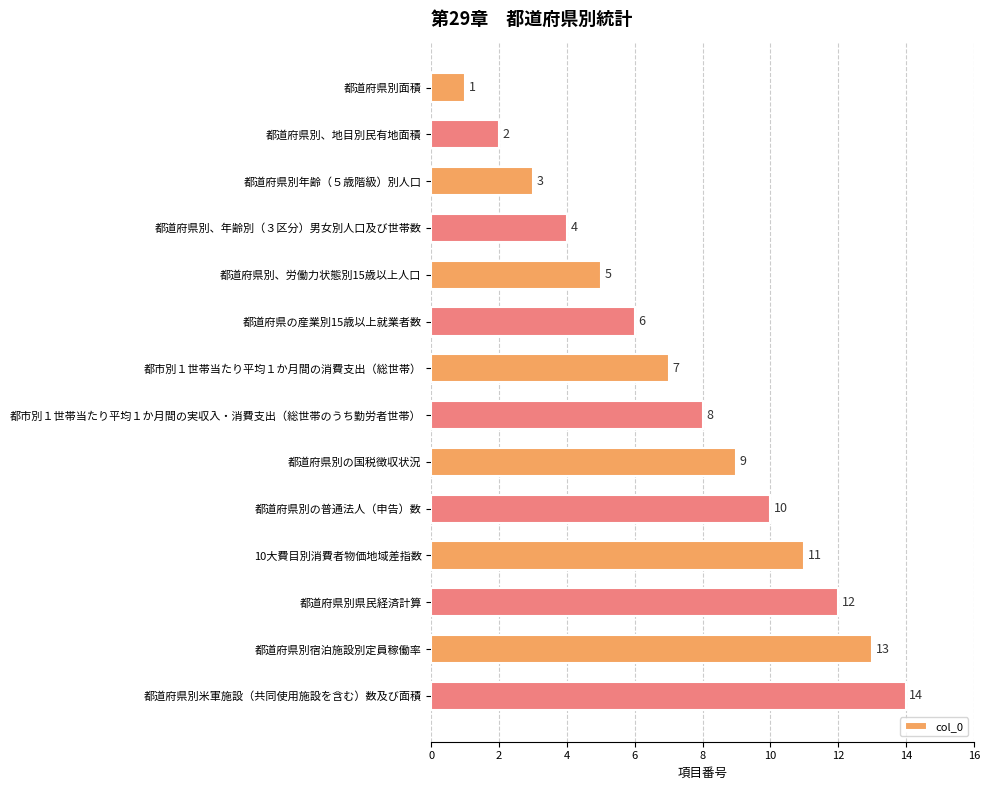

At which category does the chart reach its peak across all series?

都道府県別米軍施設（共同使用施設を含む）数及び面積